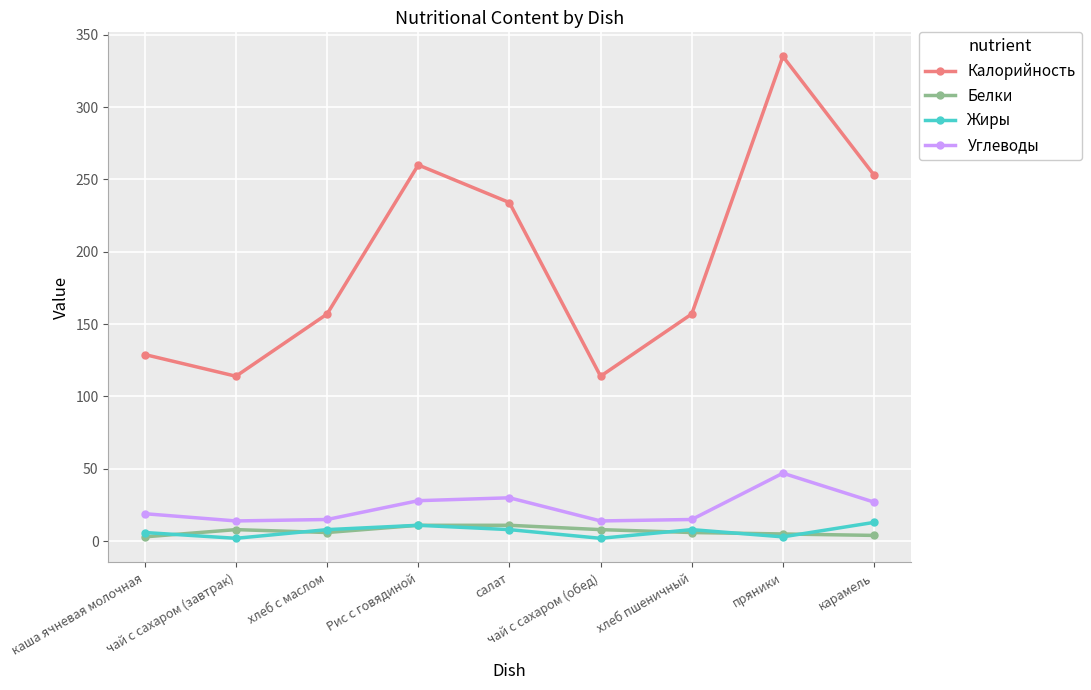

What are all the series names shown in the legend?

Калорийность, Белки, Жиры, Углеводы